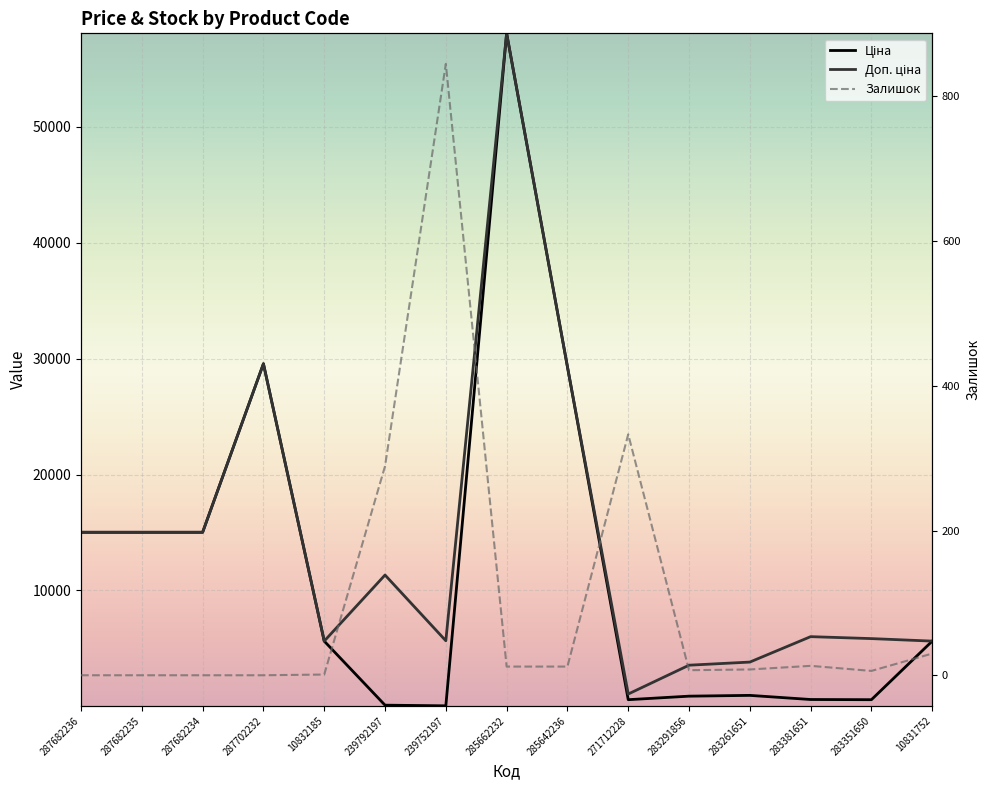

What is the maximum value for Ціна?

58037.0